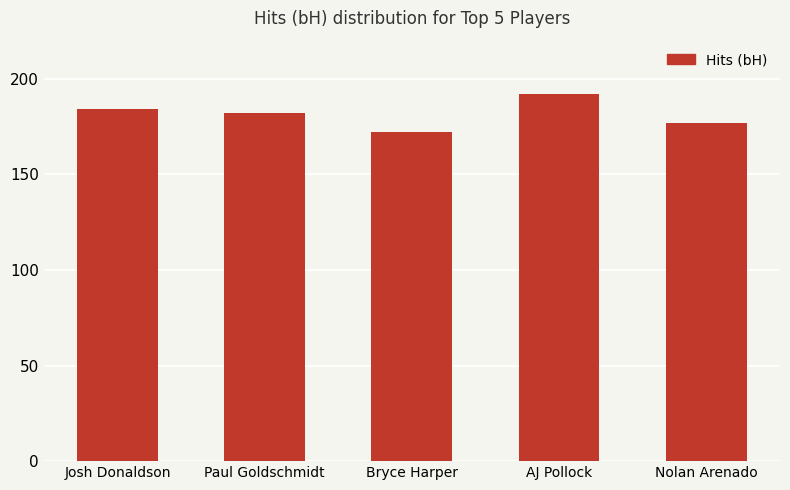

What is the maximum value shown in the chart?

192